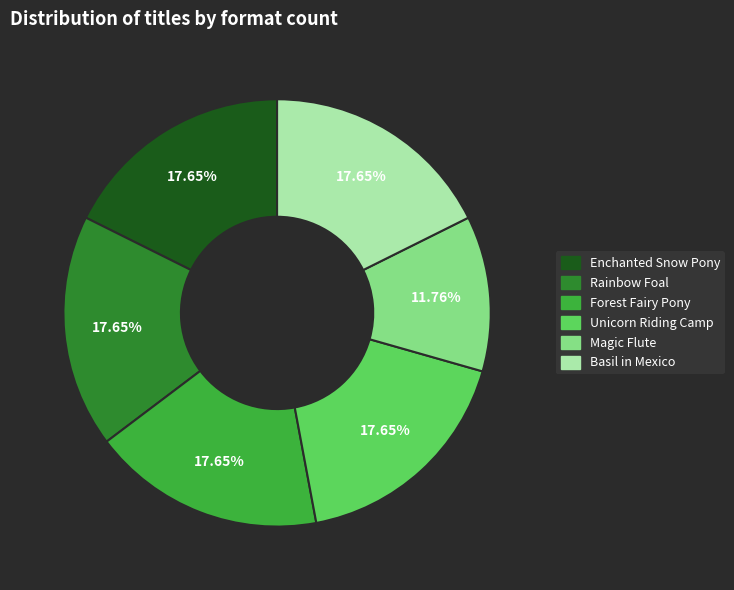

How many segments does this pie chart have?

6